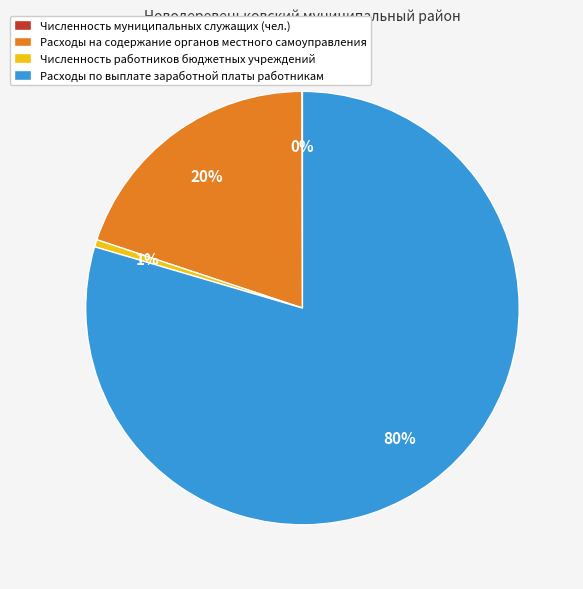

Which slice is the largest?

Расходы по выплате заработной платы работникам